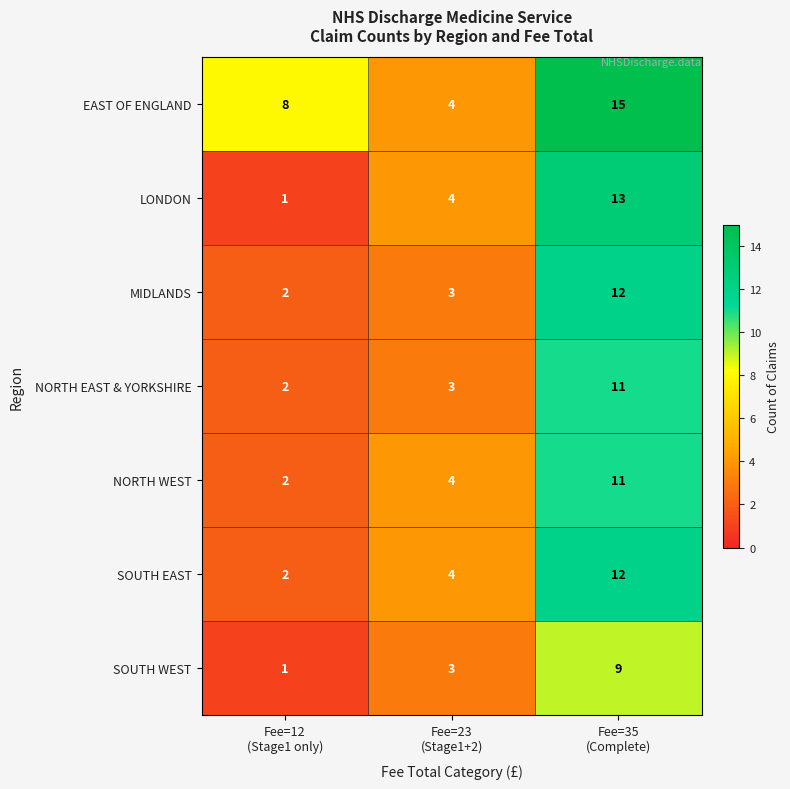

Which series has the widest spread of values?

LONDON